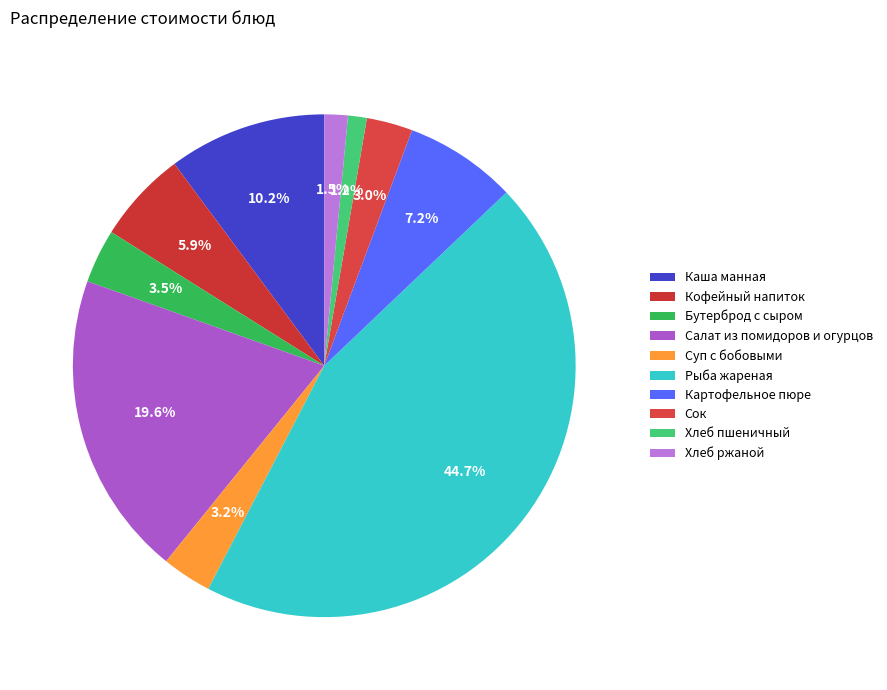

Does Суп с бобовыми account for over 50% of the chart?

No